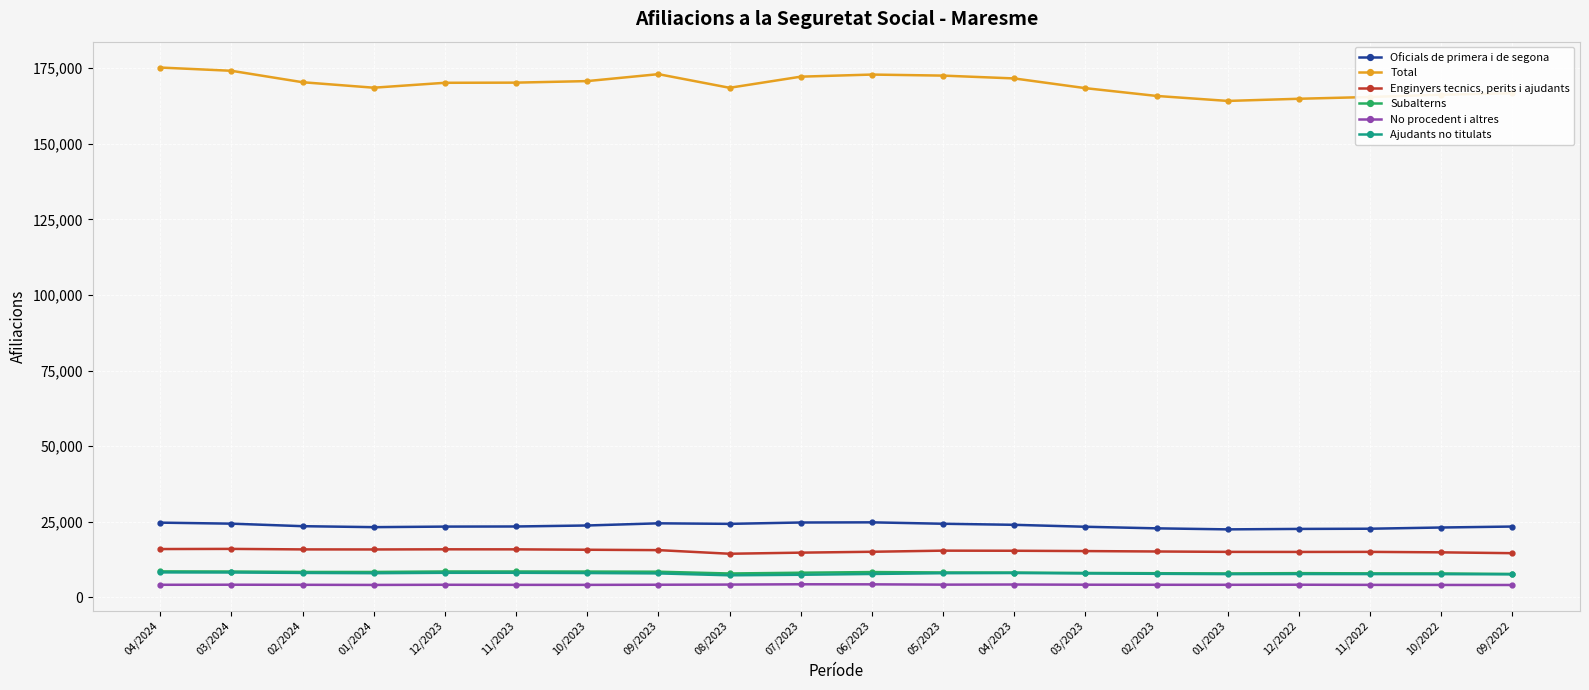

What position from the left is 03/2023?

14